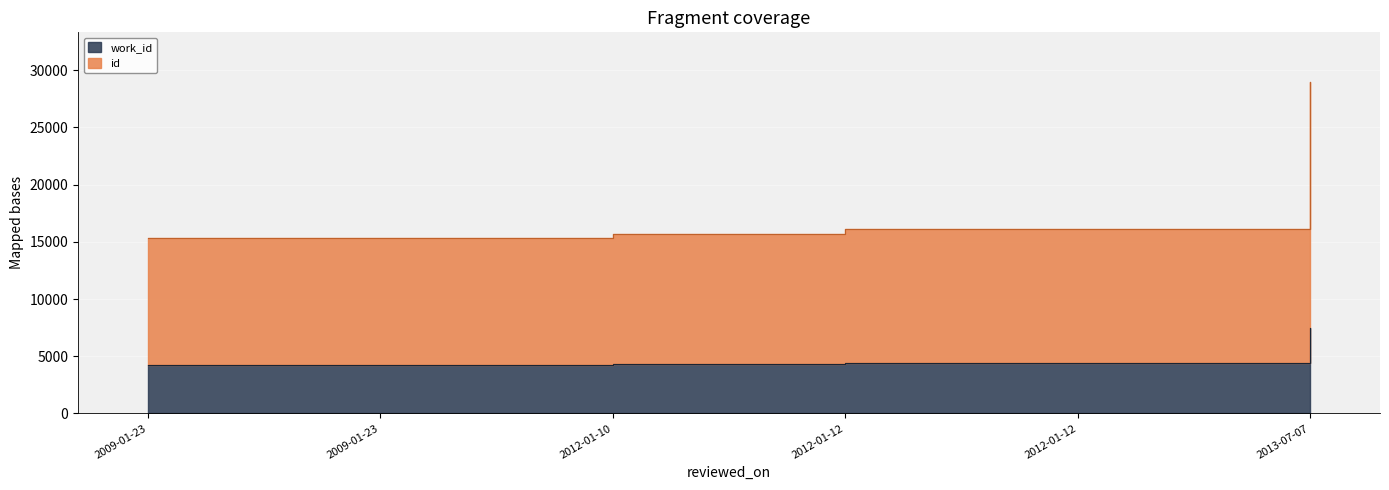

True or false: id and work_id cross at least once.

False